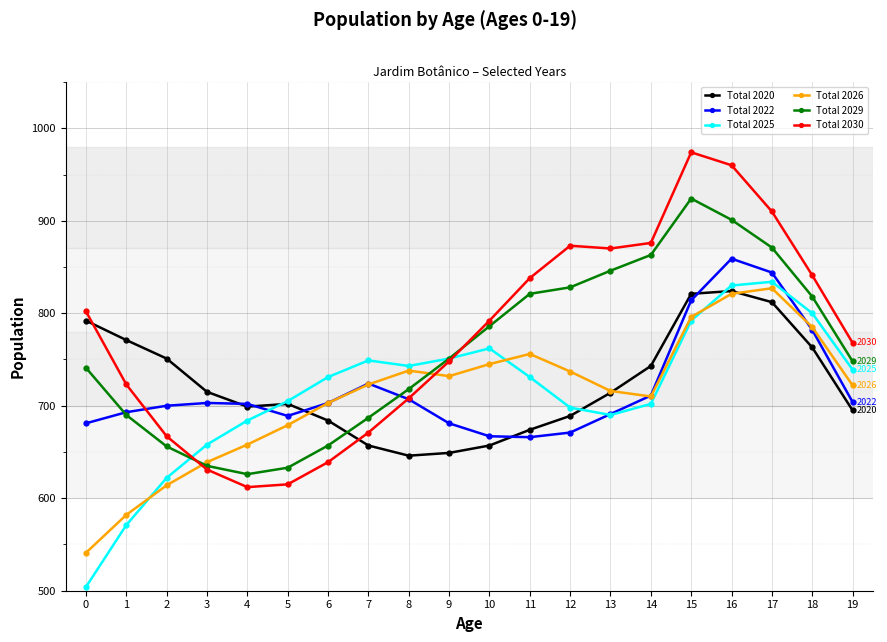

How many lines are shown in the chart?

6